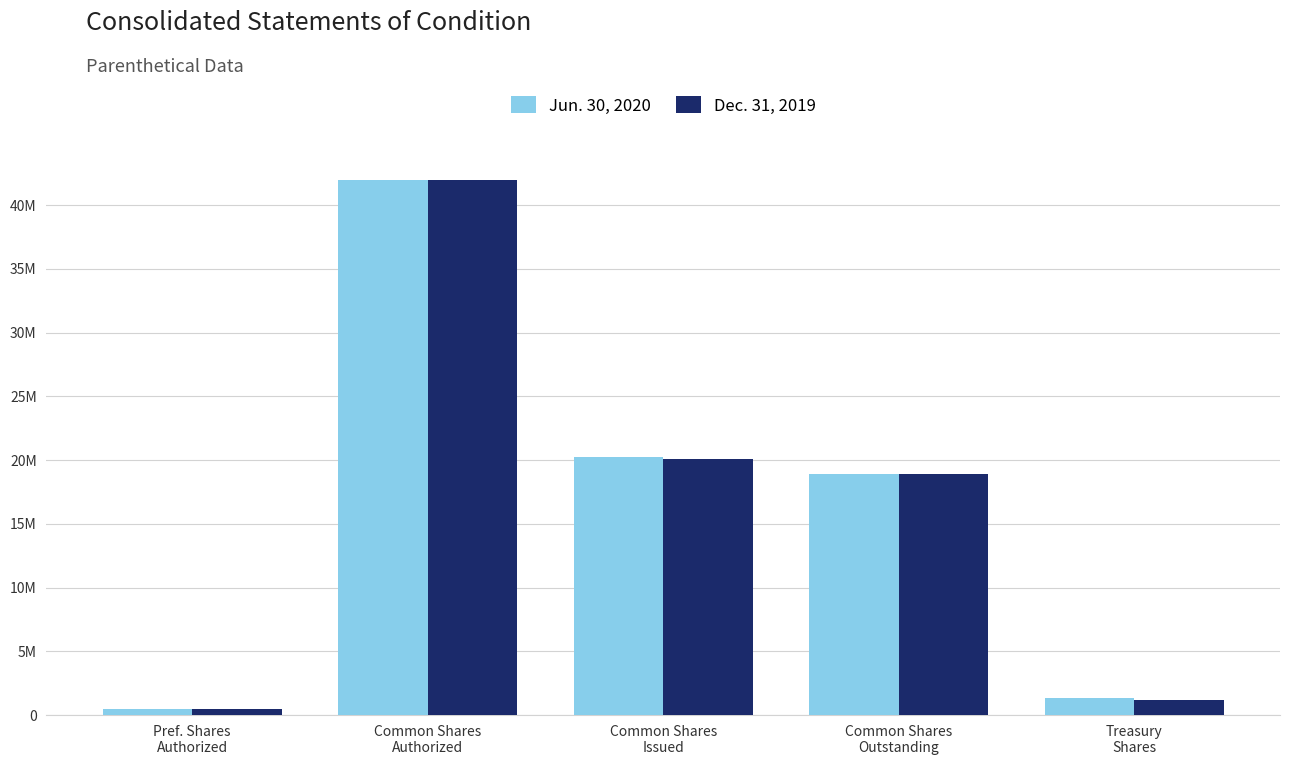

At which category is the sum across all series the highest?

Common Shares
Authorized